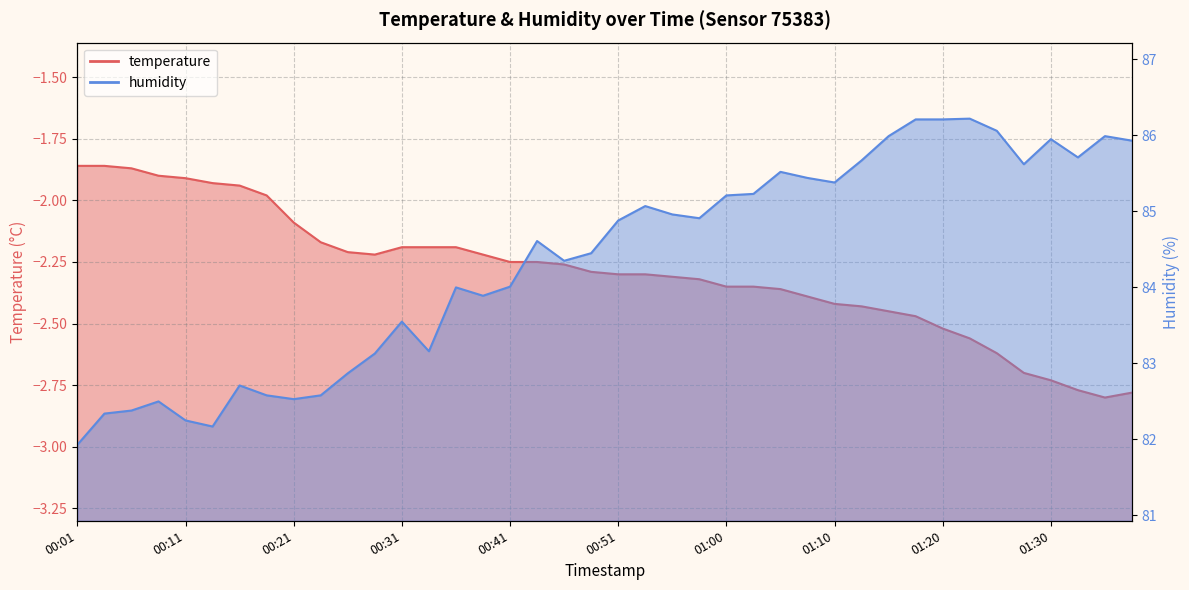

What is the difference between the maximum and second lowest values in the humidity series?

4.0